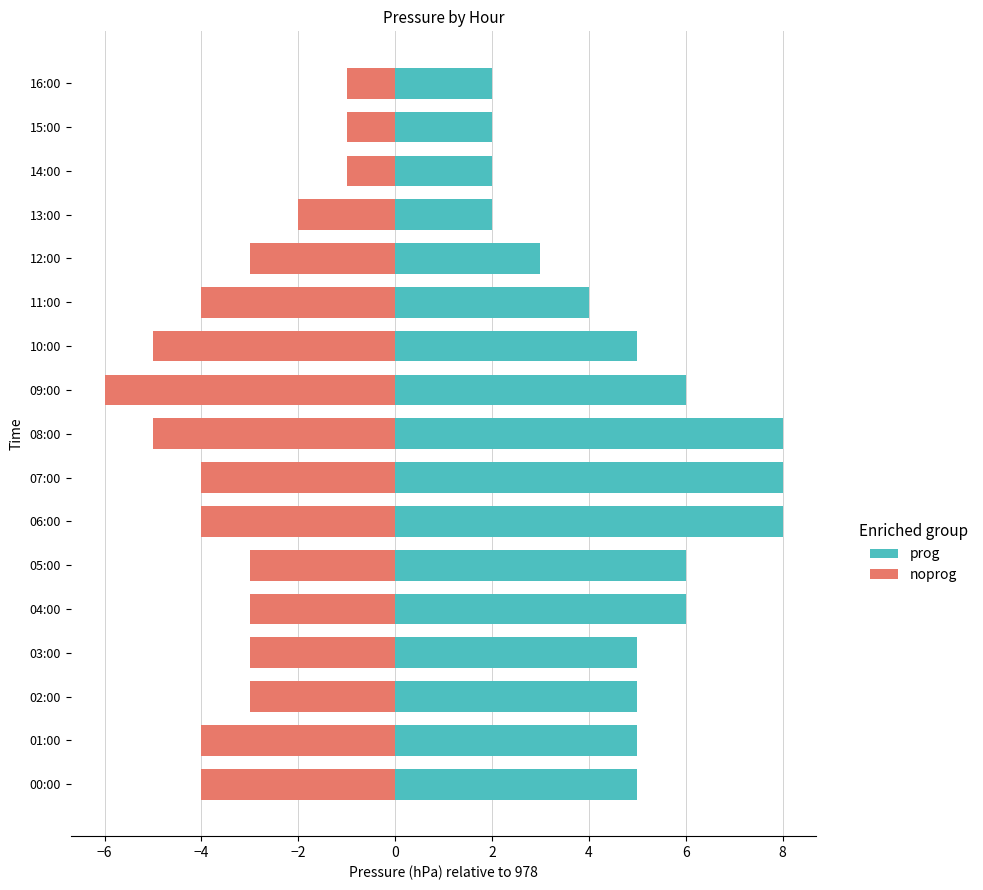

Reading left to right, extract all data points from this chart.

prog: 5	5	5	5	6	6	8	8	8	6	5	4	3	2	2	2	2
noprog: -4	-4	-3	-3	-3	-3	-4	-4	-5	-6	-5	-4	-3	-2	-1	-1	-1